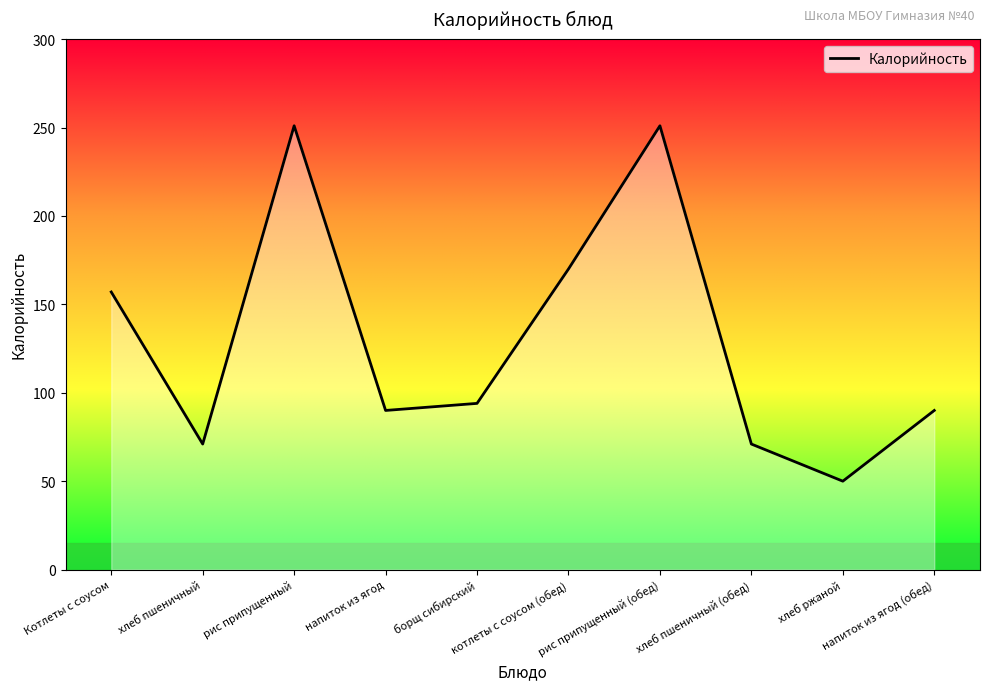

Where does the data first go above 94?

Котлеты с соусом